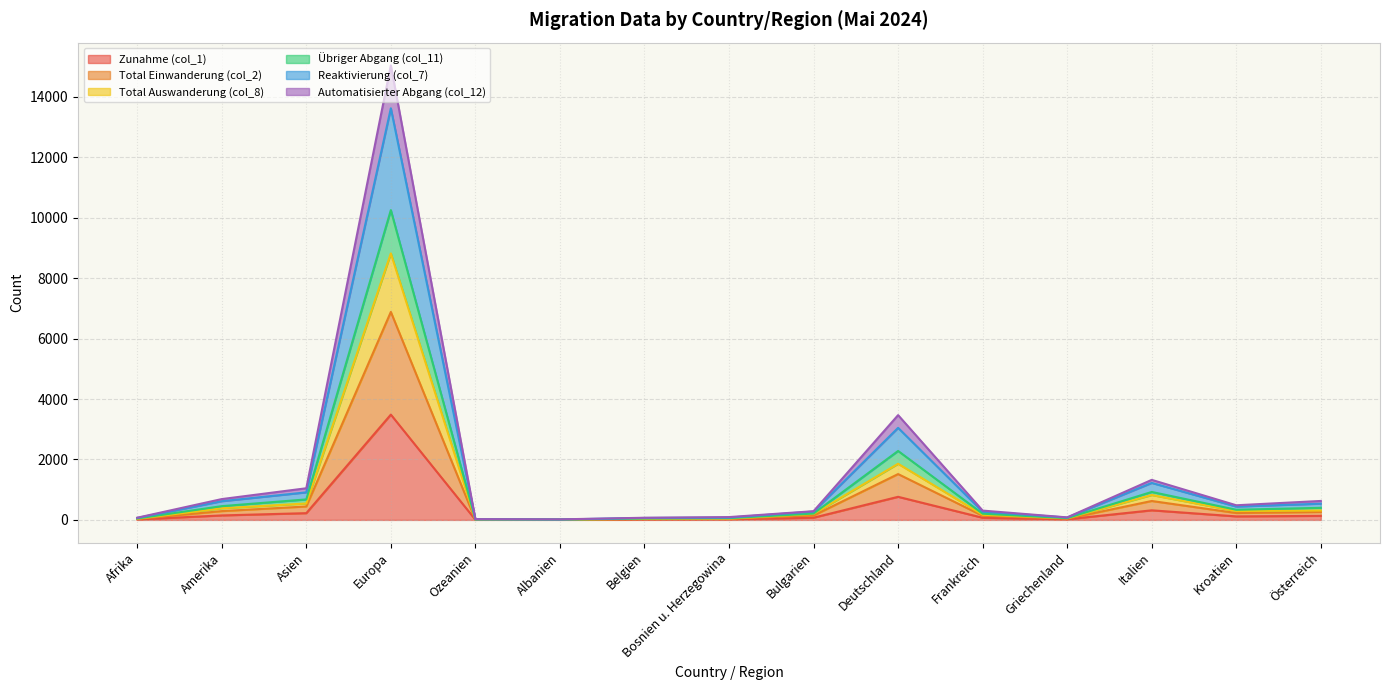

True or false: Reaktivierung (col_7) has a value of 78 at Griechenland.

True